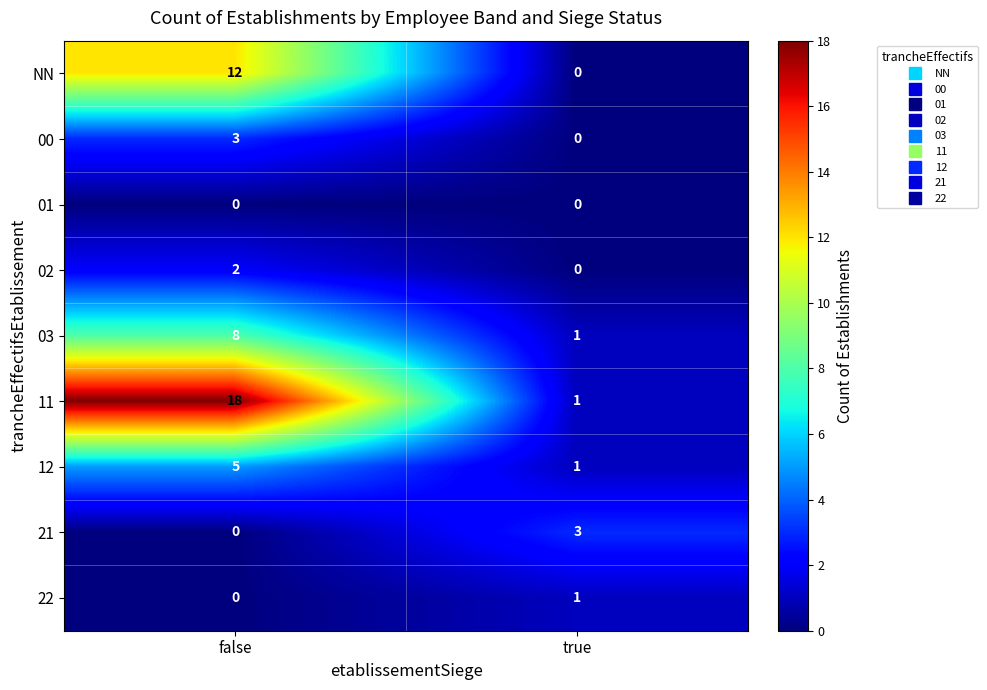

Which series has the largest range (max minus min)?

11